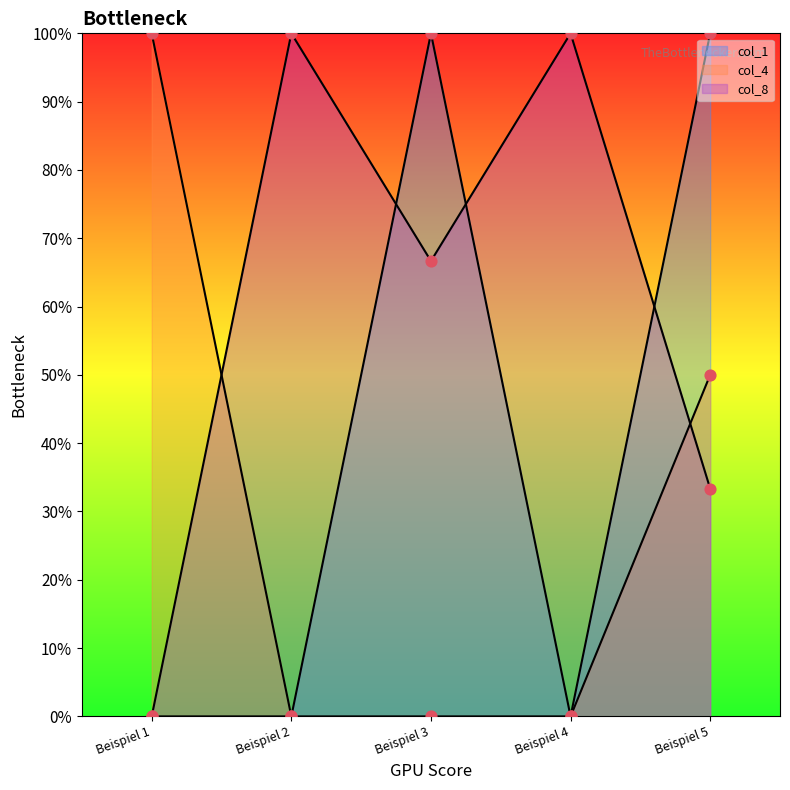

What are all the series names shown in the legend?

col_1, col_4, col_8